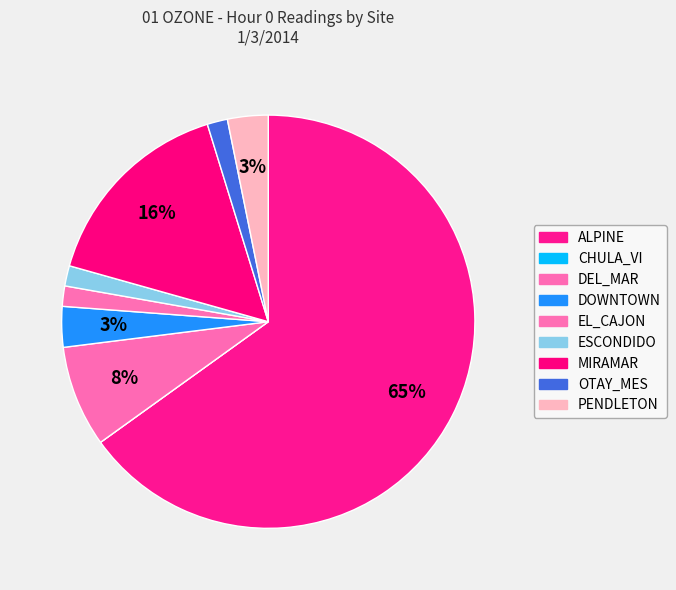

Is the sum of MIRAMAR and DOWNTOWN greater than half?

No